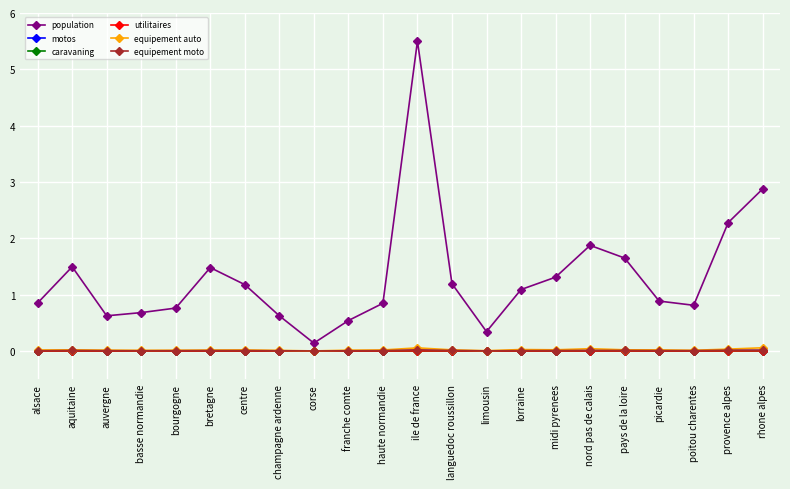

True or false: caravaning has more than 1 points higher than both neighbors.

True